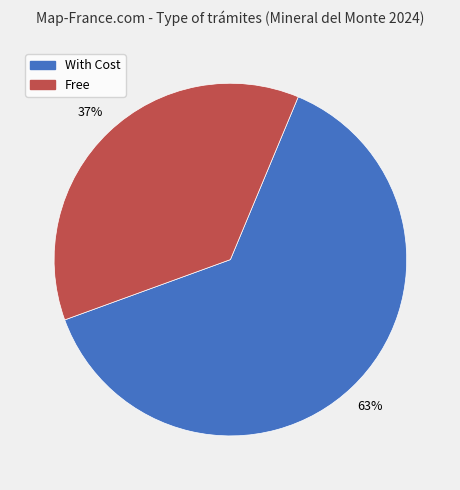

Is there any slice that represents more than half of the pie?

Yes